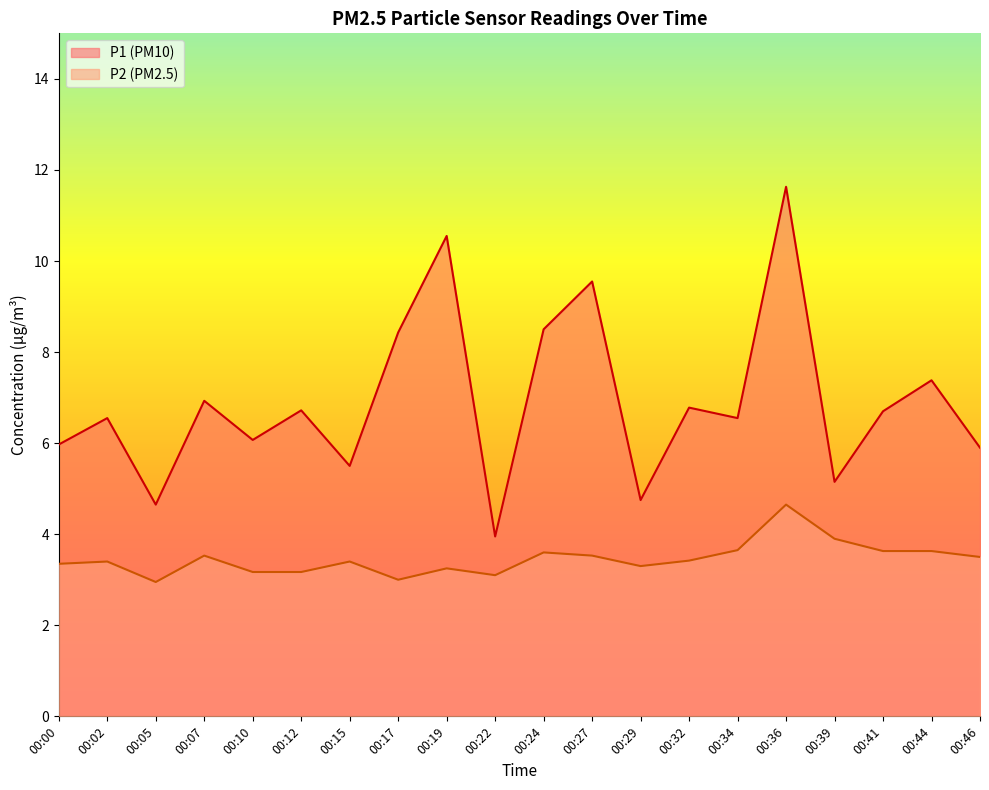

Does the chart display data point markers on the line(s)?

No